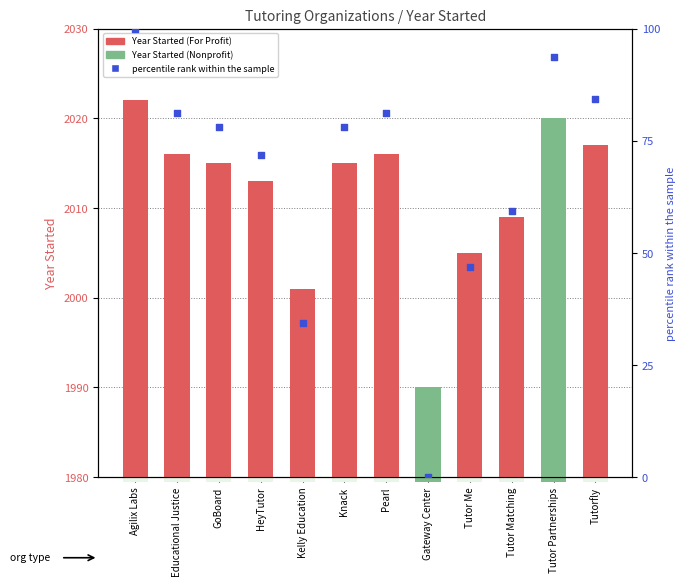

At how many categories does at least one series exceed 573?

12